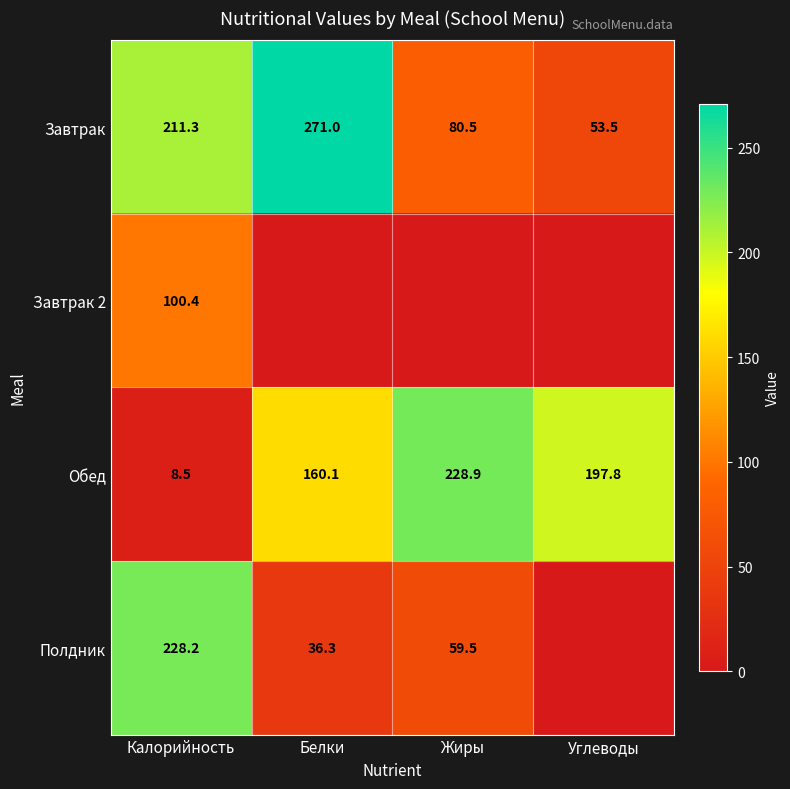

True or false: Завтрак has a value of 33.3 at Углеводы.

False